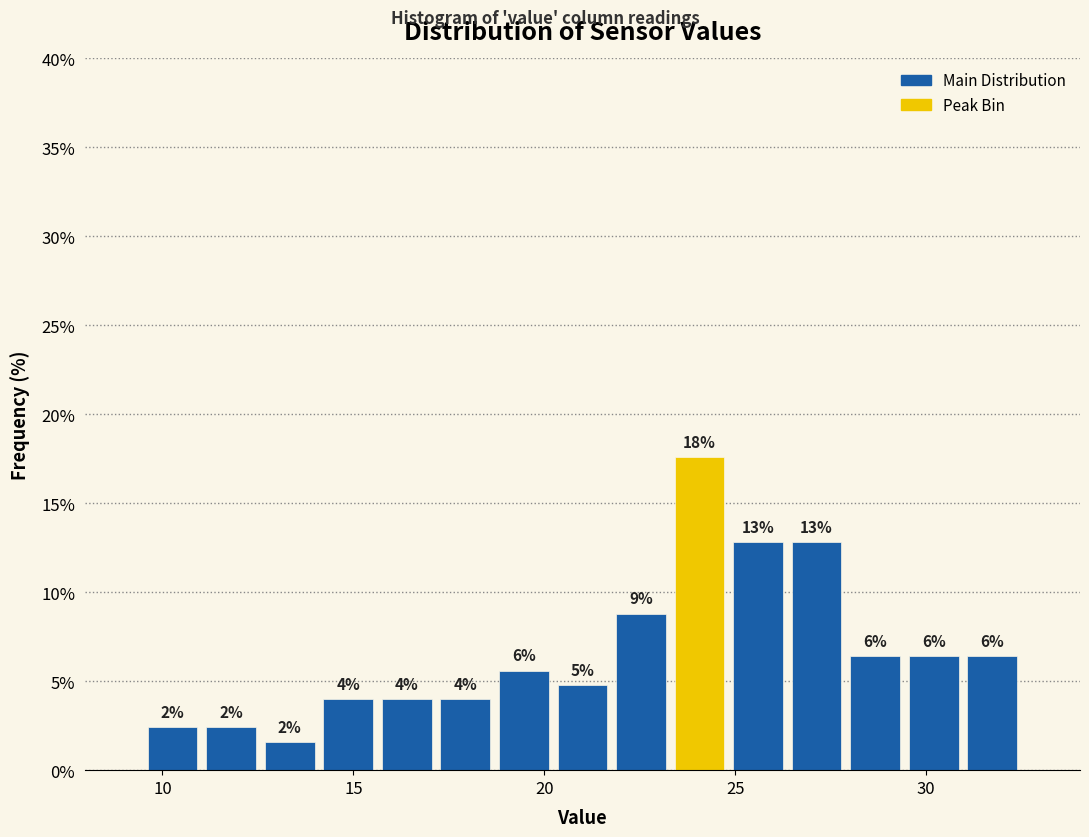

Around what value on the x-axis is the tallest bar? Give the approximate position of its centre, as read against the axis.

24.0